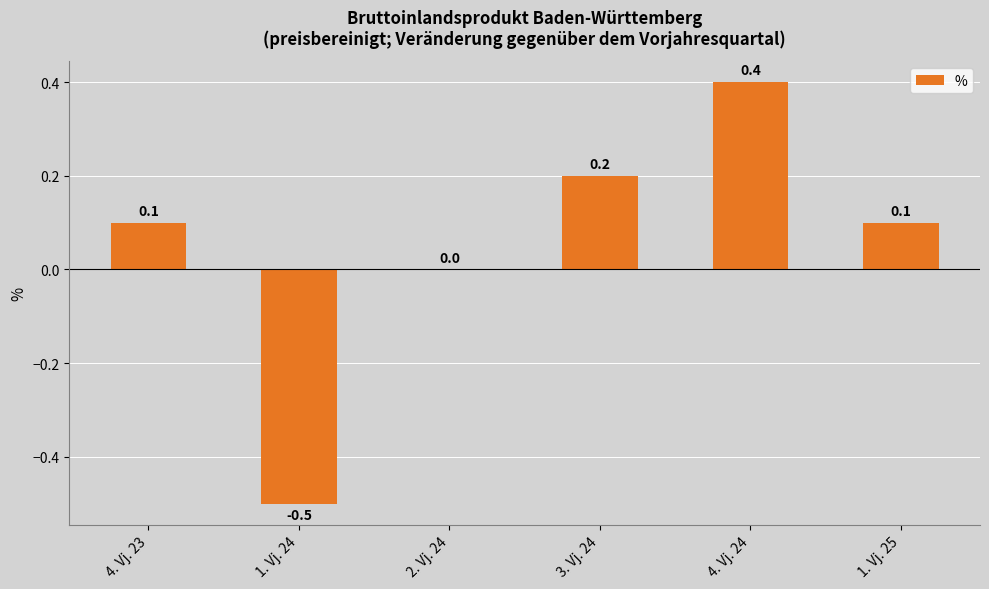

The value at 1. Vj. 24 is -0.5. True or false?

True